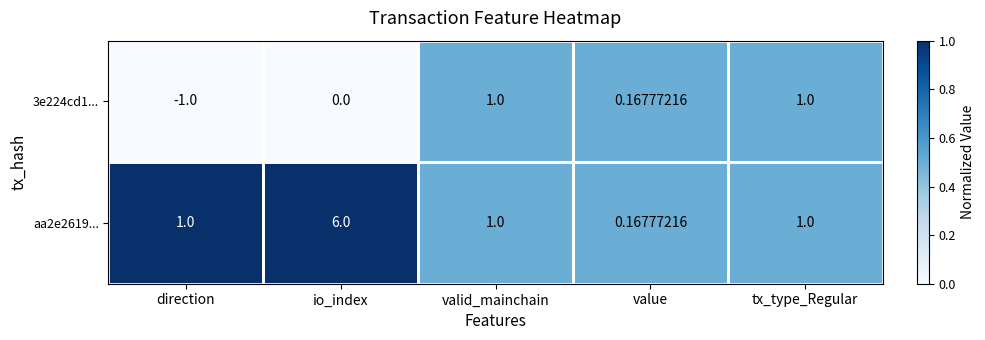

At which label is 3e224cd1... closest to 0?

io_index